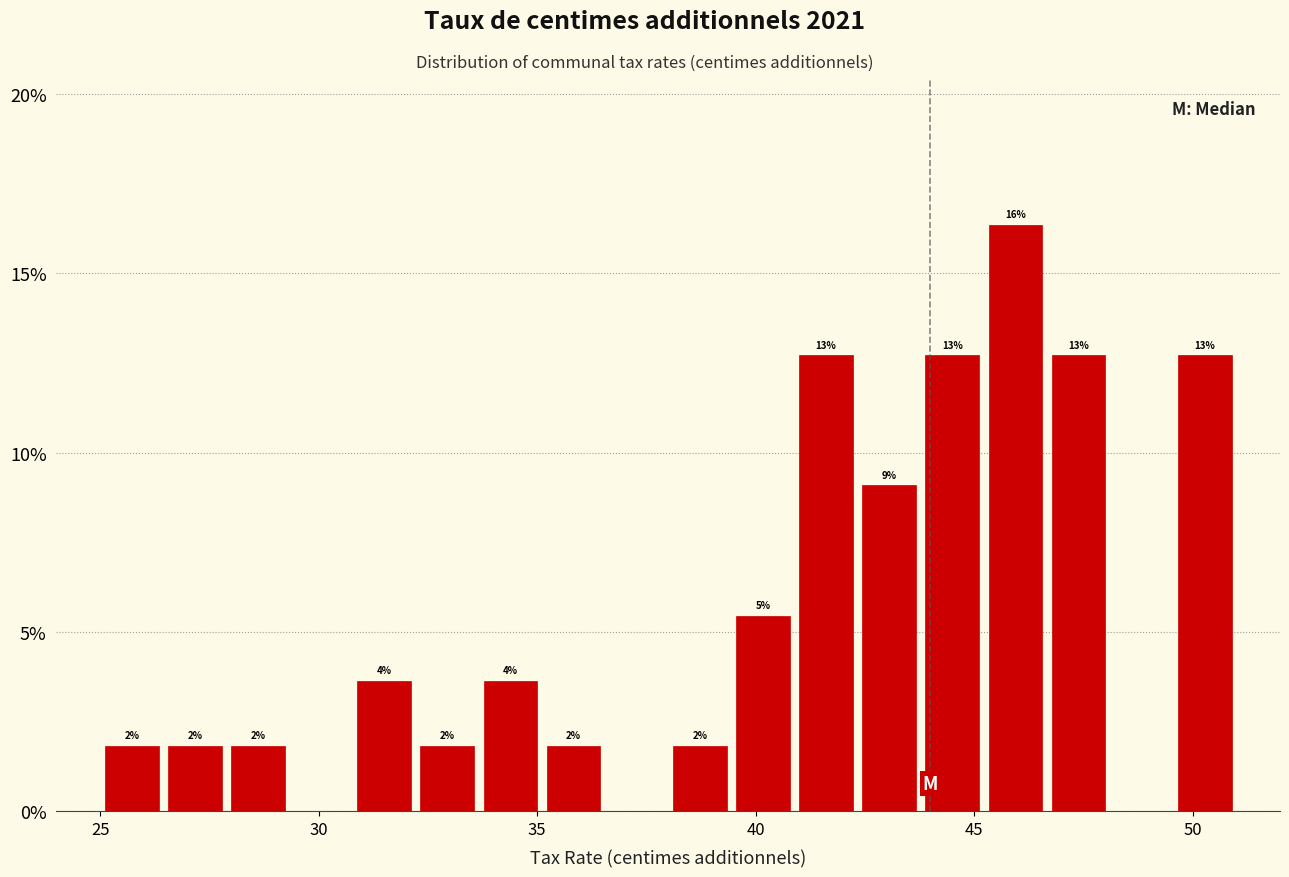

Read against the x-axis, roughly where is the centre of the tallest bar?

46.0